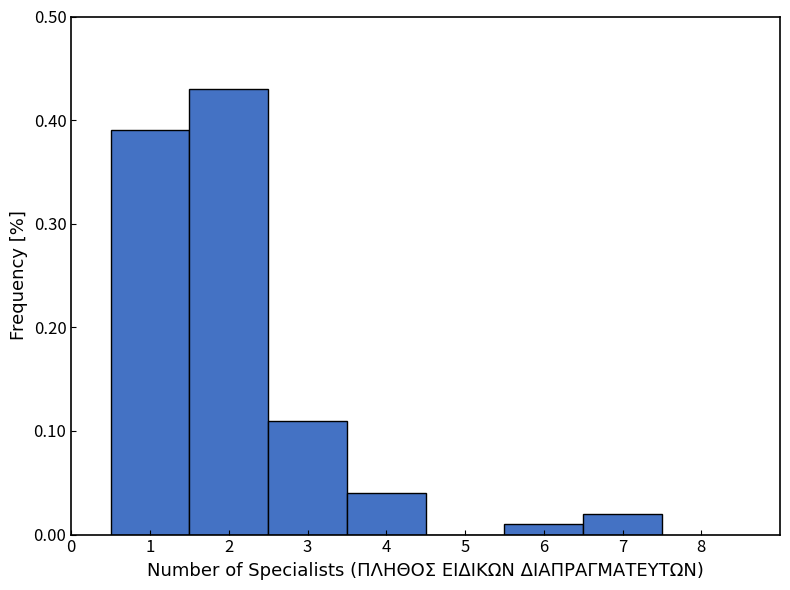

Over which range of the x-axis is the bar tallest?

1.5 to 2.5